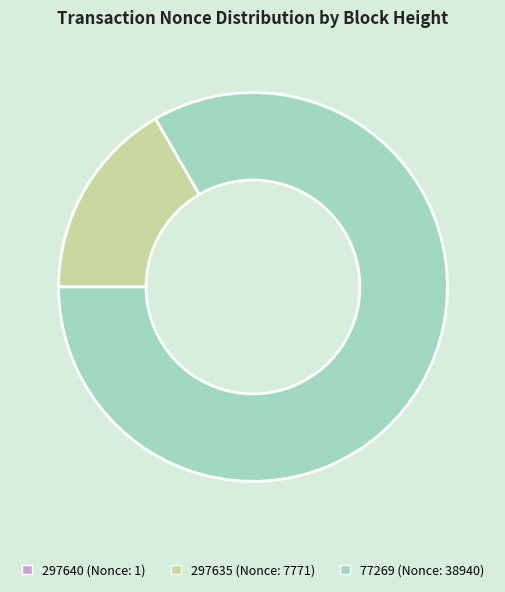

Which has a higher value, 77269 (Nonce: 38940) or 297635 (Nonce: 7771)?

77269 (Nonce: 38940)